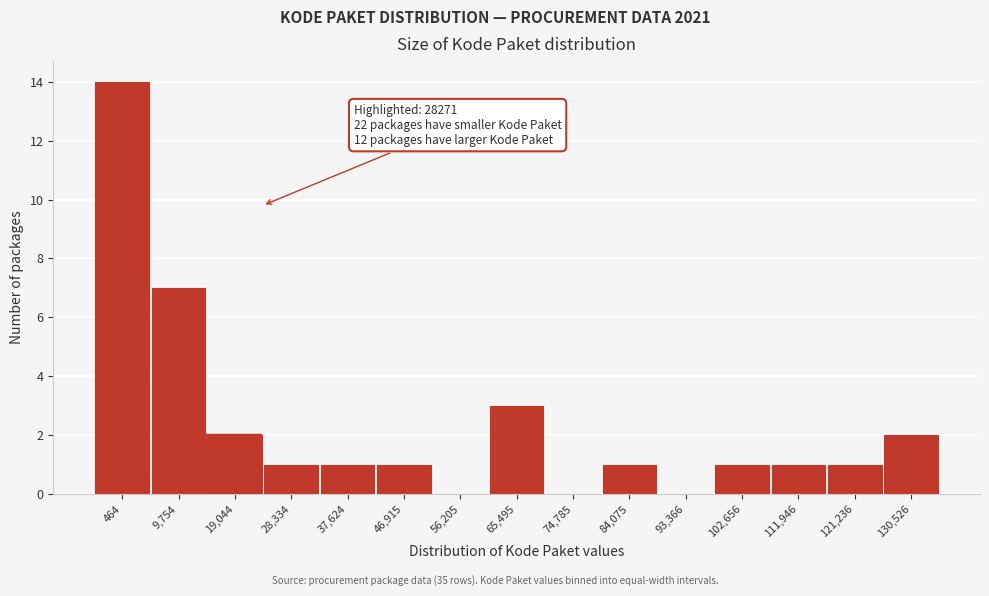

Reading right to left, transcribe all the data shown in this chart.

130,526=2	121,236=1	111,946=1	102,656=1	93,366=0	84,075=1	74,785=0	65,495=3	56,205=0	46,915=1	37,624=1	28,334=1	19,044=2	9,754=7	464=14